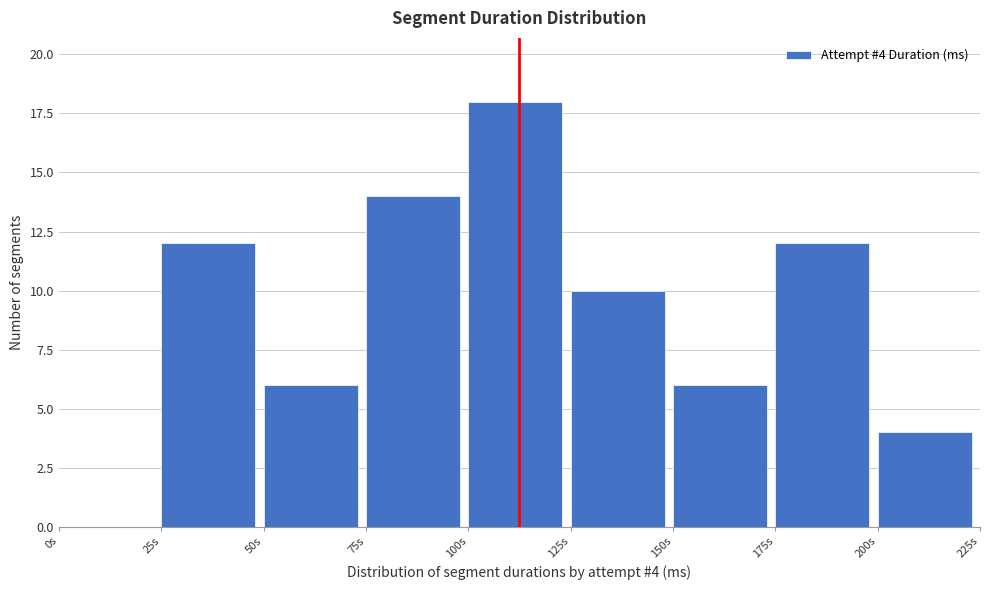

Reading left to right, list all the values displayed in this chart.

0s=0	25s=12	50s=6	75s=14	100s=18	125s=10	150s=6	175s=12	200s=4